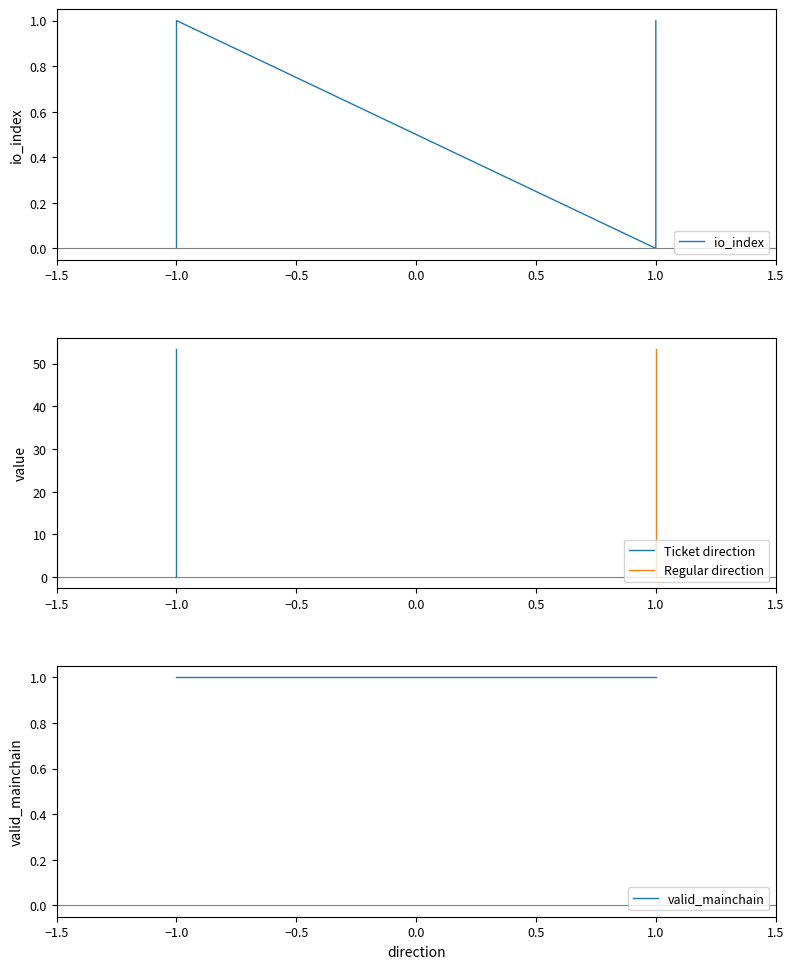

Rank the series at -1 from lowest to highest value.

io_index, value, valid_mainchain